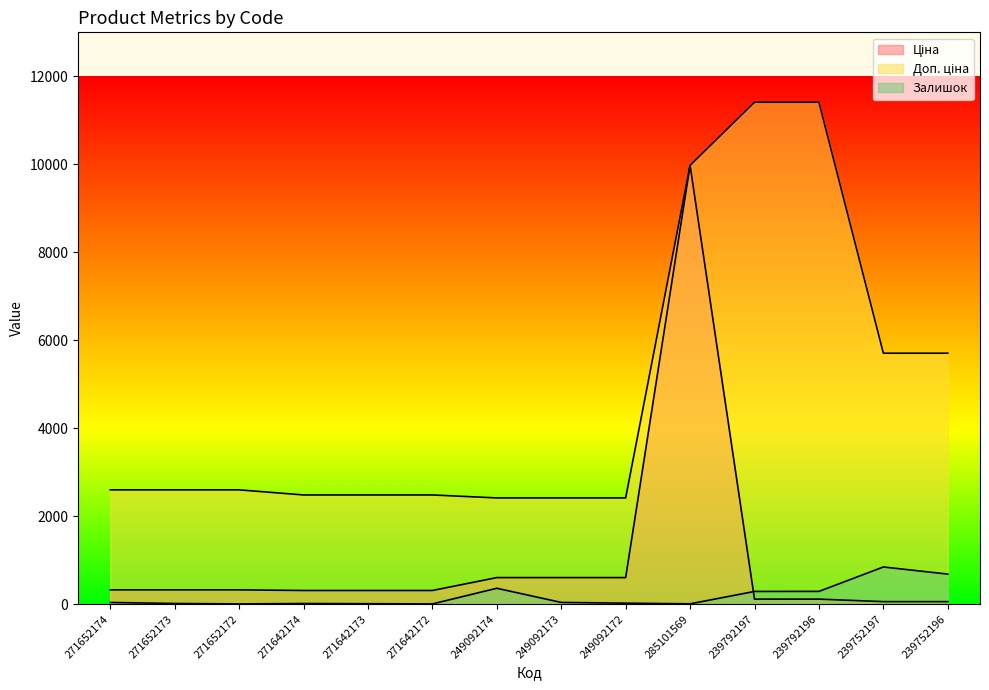

Between 249092172 and 271652172, which is larger?

249092172